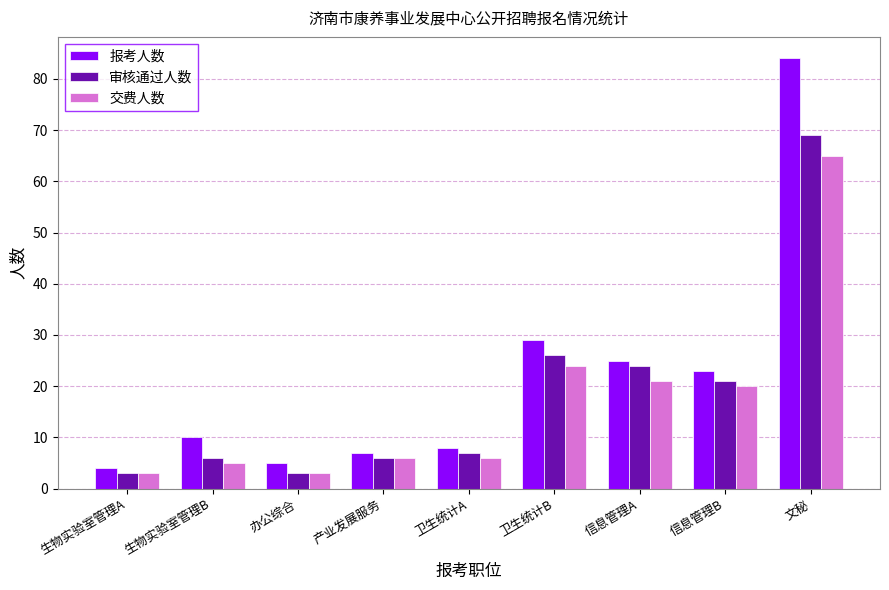

True or false: 审核通过人数 has a value of 7 at 卫生统计A.

True